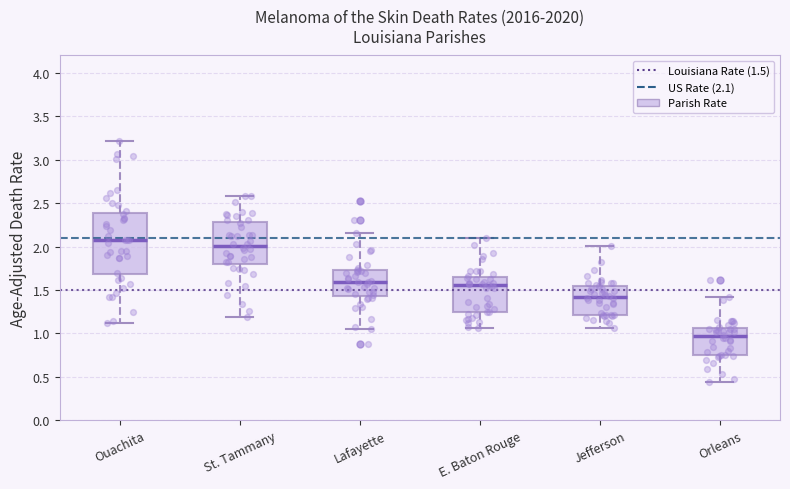

Reading left to right, transcribe this box plot: for each box, give where its median line is, the range the box spans, and where its two whiskers end, as read against the y-axis. The values are not printed on the chart, so give them approximately, as read against the axis.

Ouachita: median 2.05, box 1.70 to 2.40, whiskers 1.10 to 3.20
St. Tammany: median 2.00, box 1.80 to 2.30, whiskers 1.20 to 2.60
Lafayette: median 1.60, box 1.45 to 1.75, whiskers 1.05 to 2.15
E. Baton Rouge: median 1.55, box 1.25 to 1.65, whiskers 1.05 to 2.10
Jefferson: median 1.40, box 1.20 to 1.55, whiskers 1.05 to 2.00
Orleans: median 0.95, box 0.75 to 1.05, whiskers 0.45 to 1.40